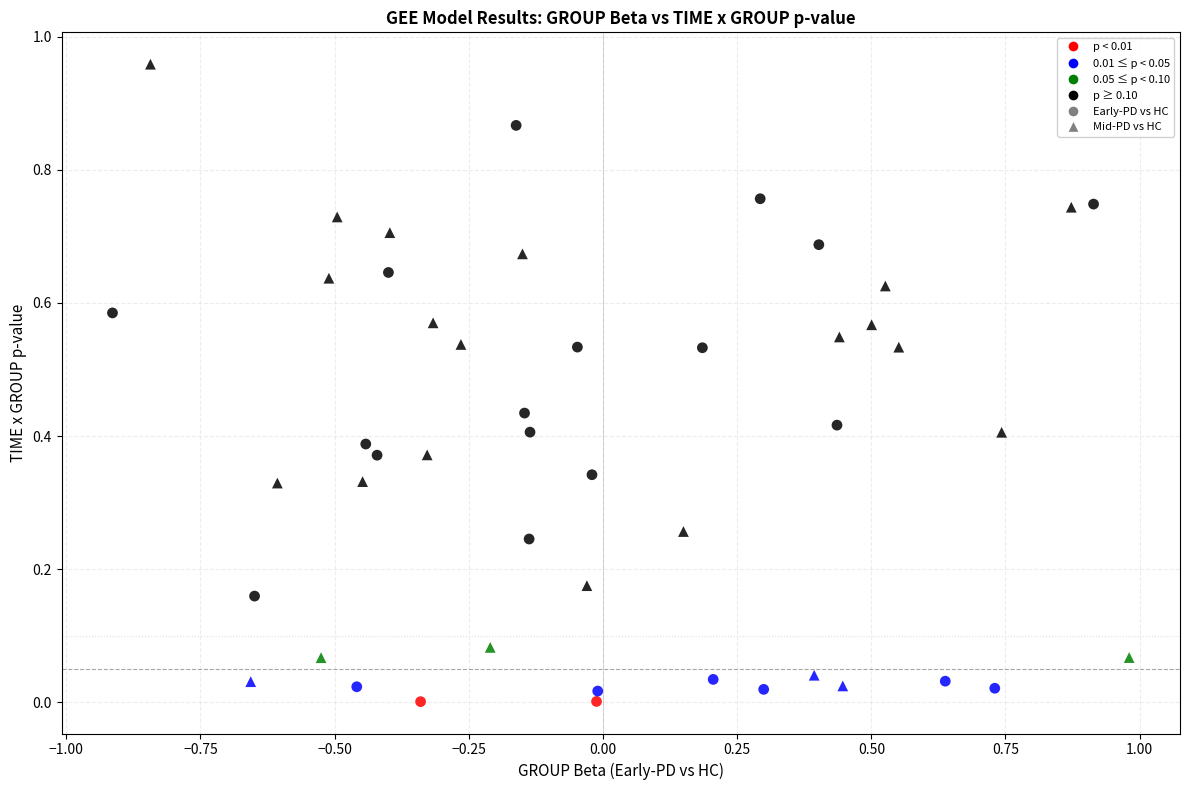

Which series contains the lowest Y value?

Early-PD vs HC